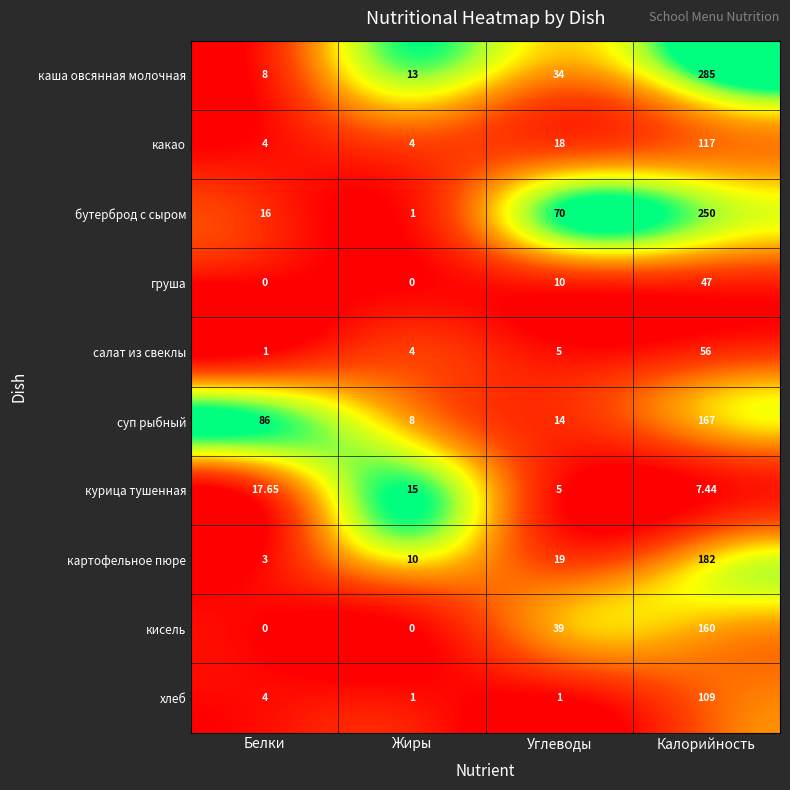

Where is хлеб nearest to the value 55?

Белки